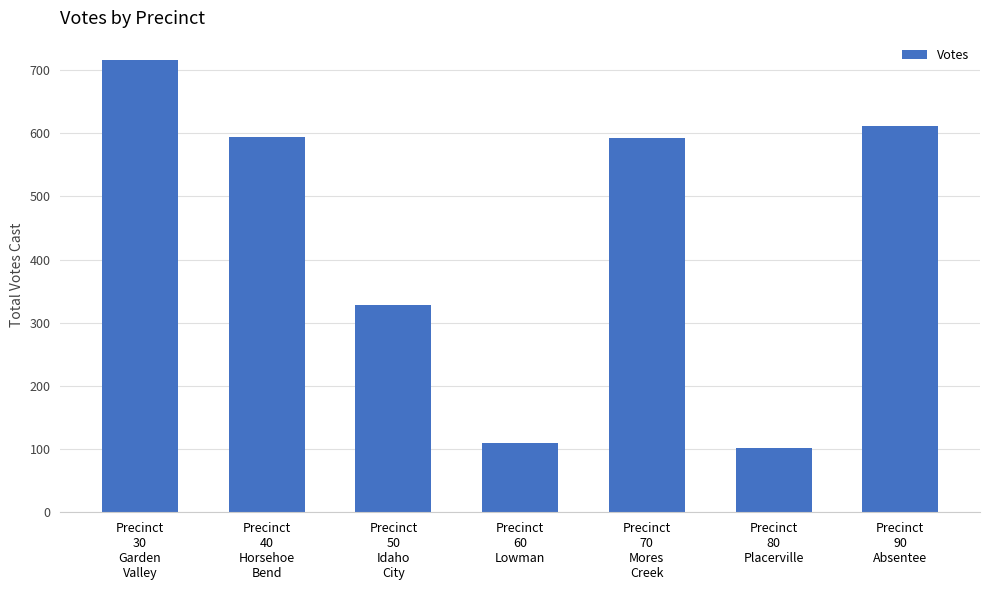

Are the bars horizontal?

No